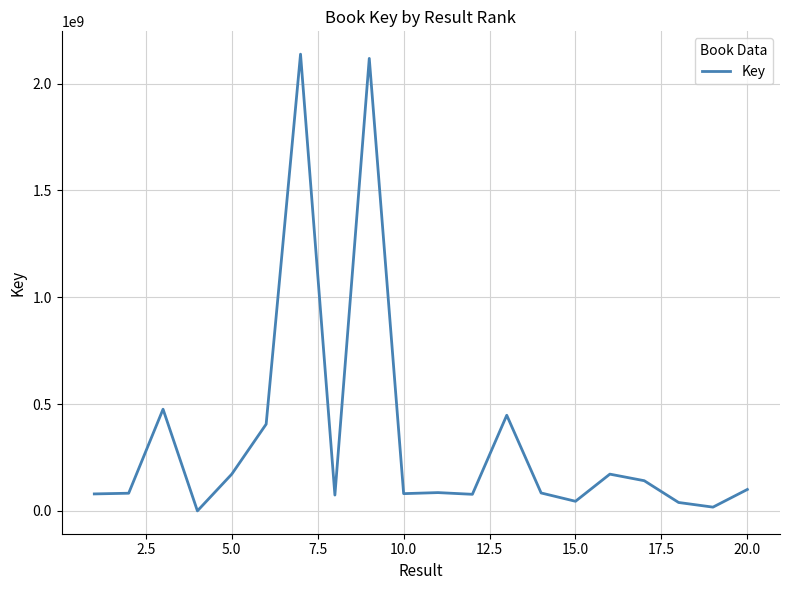

What is the difference between the maximum and minimum values?

2137522486